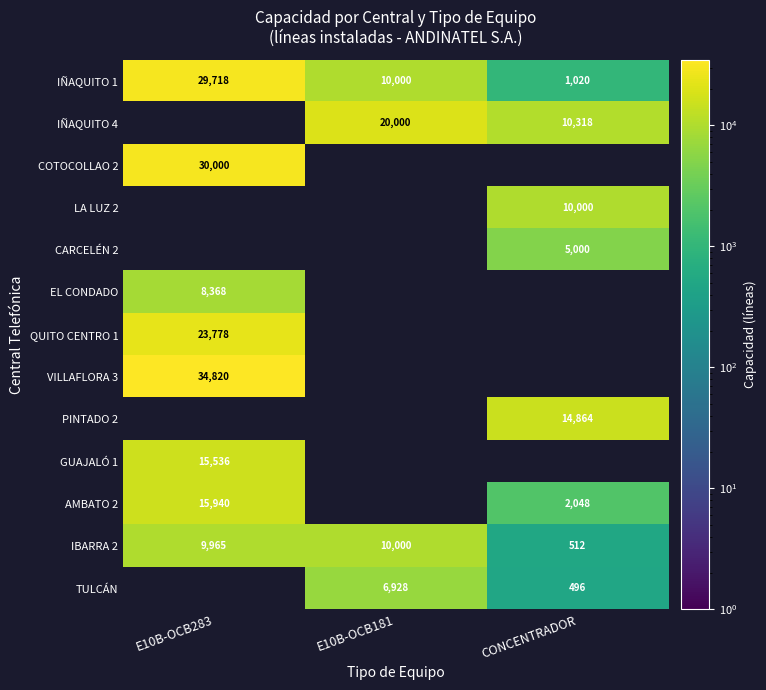

Is the value of EL CONDADO at E10B-OCB283 greater than the value of IÑAQUITO 1 at CONCENTRADOR?

Yes